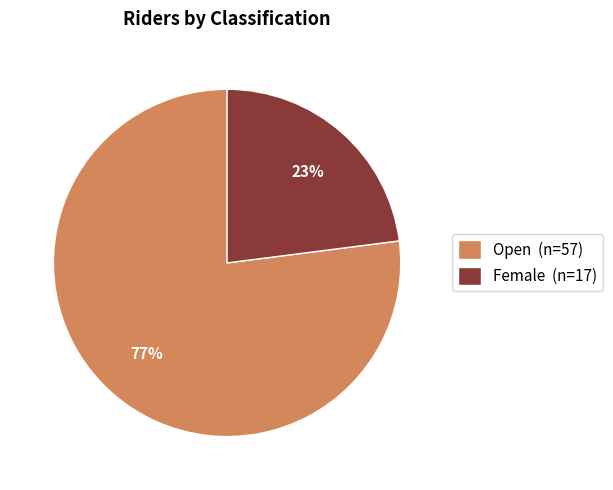

True or false: Female accounts for 37% of the total.

False